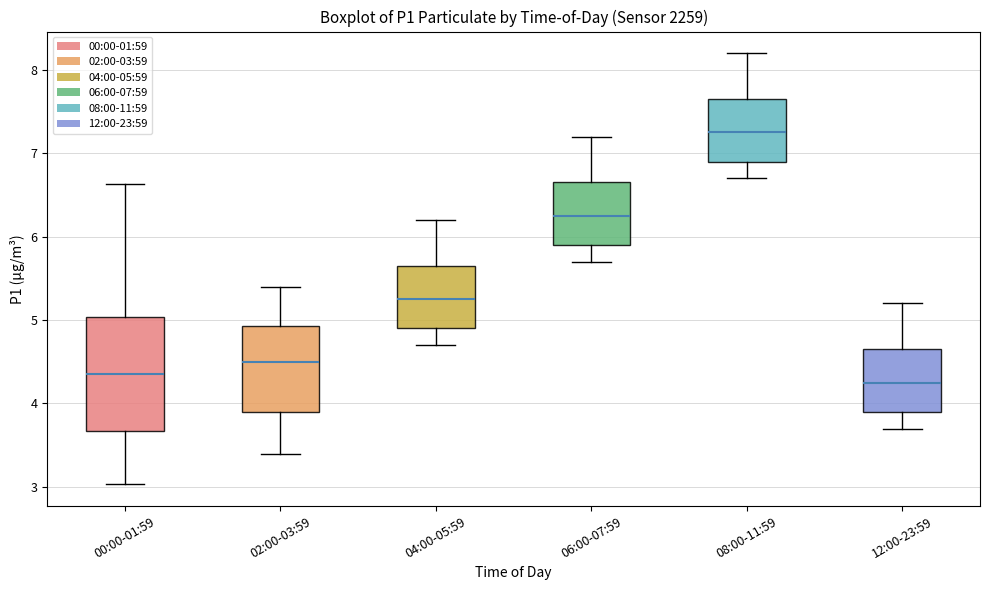

Reading left to right, transcribe this box plot: for each box, give where its median line is, the range the box spans, and where its two whiskers end, as read against the y-axis. The values are not printed on the chart, so give them approximately, as read against the axis.

00:00-01:59: median 4.4, box 3.7 to 5.0, whiskers 3.0 to 6.6
02:00-03:59: median 4.5, box 3.9 to 4.9, whiskers 3.4 to 5.4
04:00-05:59: median 5.3, box 4.9 to 5.7, whiskers 4.7 to 6.2
06:00-07:59: median 6.3, box 5.9 to 6.7, whiskers 5.7 to 7.2
08:00-11:59: median 7.3, box 6.9 to 7.7, whiskers 6.7 to 8.2
12:00-23:59: median 4.3, box 3.9 to 4.7, whiskers 3.7 to 5.2